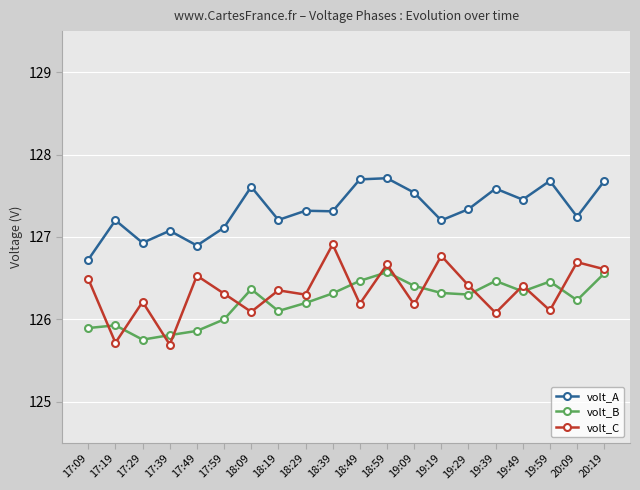

What position from the left is 19:49?

17